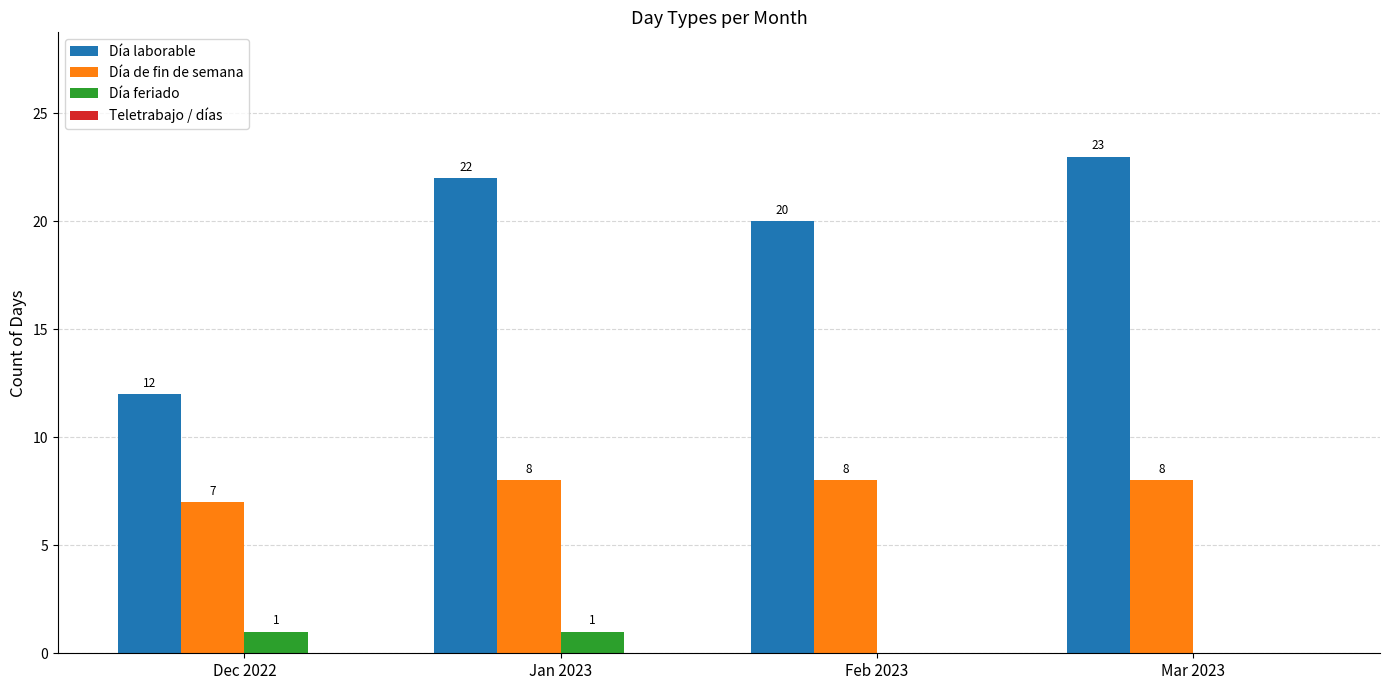

Reading left to right, transcribe all the data shown in this chart.

Día laborable: Dec 2022=12	Jan 2023=22	Feb 2023=20	Mar 2023=23
Día de fin de semana: Dec 2022=7	Jan 2023=8	Feb 2023=8	Mar 2023=8
Día feriado: Dec 2022=1	Jan 2023=1	Feb 2023=0	Mar 2023=0